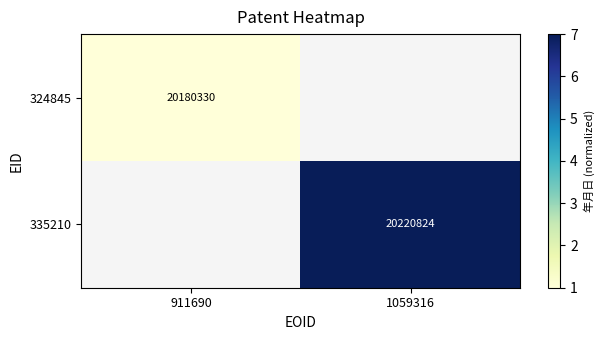

Rank the series at 911690 from lowest to highest value.

324845, 335210